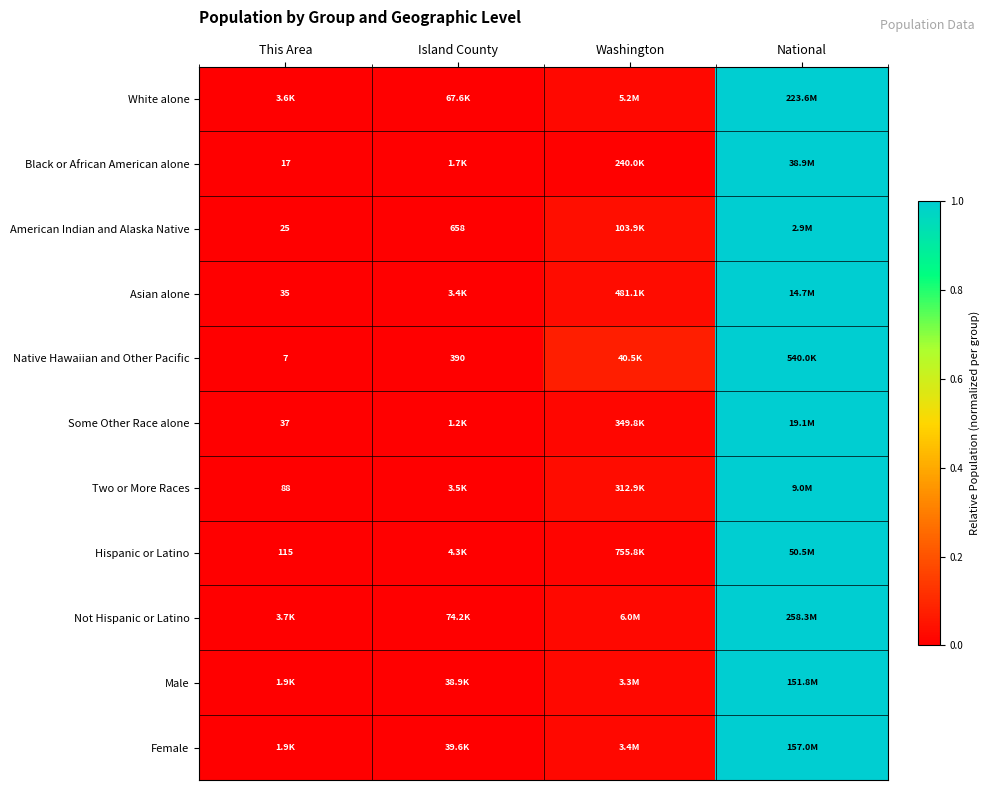

True or false: Black or African American alone has a value of 0.0 at Island County.

False